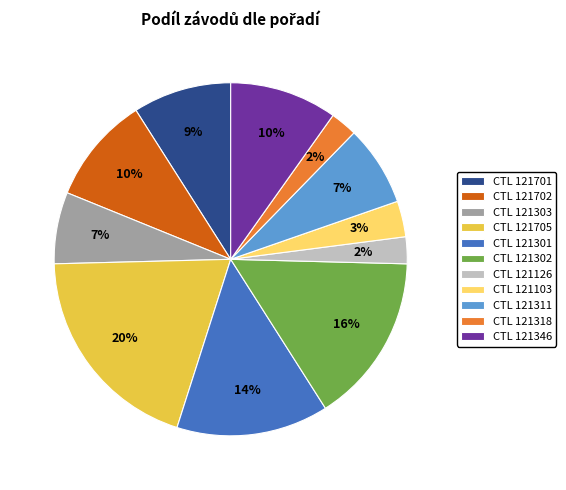

To the nearest percent, what is the combined percentage of CTL 121702 and CTL 121346?

20%